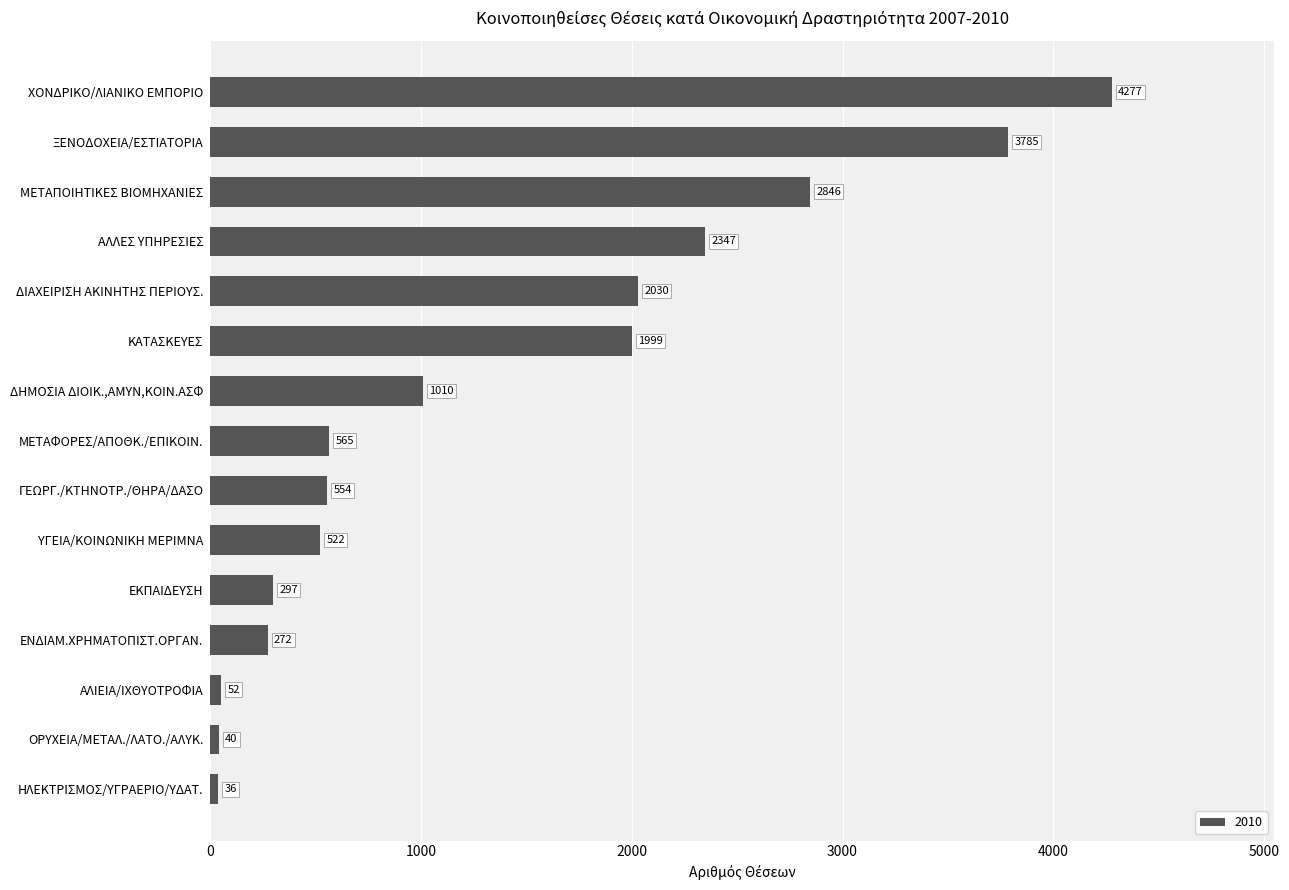

Reading top to bottom, what are all the values shown in this chart?

ΧΟΝΔΡΙΚΟ/ΛΙΑΝΙΚΟ ΕΜΠΟΡΙΟ=4277	ΞΕΝΟΔΟΧΕΙΑ/ΕΣΤΙΑΤΟΡΙΑ=3785	ΜΕΤΑΠΟΙΗΤΙΚΕΣ ΒΙΟΜΗΧΑΝΙΕΣ=2846	ΑΛΛΕΣ ΥΠΗΡΕΣΙΕΣ=2347	ΔΙΑΧΕΙΡΙΣΗ ΑΚΙΝΗΤΗΣ ΠΕΡΙΟΥΣ.=2030	ΚΑΤΑΣΚΕΥΕΣ=1999	ΔΗΜΟΣΙΑ ΔΙΟΙΚ.,ΑΜΥΝ,ΚΟΙΝ.ΑΣΦ=1010	ΜΕΤΑΦΟΡΕΣ/ΑΠΟΘΚ./ΕΠΙΚΟΙΝ.=565	ΓΕΩΡΓ./ΚΤΗΝΟΤΡ./ΘΗΡΑ/ΔΑΣΟ=554	ΥΓΕΙΑ/ΚΟΙΝΩΝΙΚΗ ΜΕΡΙΜΝΑ=522	ΕΚΠΑΙΔΕΥΣΗ=297	ΕΝΔΙΑΜ.ΧΡΗΜΑΤΟΠΙΣΤ.ΟΡΓΑΝ.=272	ΑΛΙΕΙΑ/ΙΧΘΥΟΤΡΟΦΙΑ=52	ΟΡΥΧΕΙΑ/ΜΕΤΑΛ./ΛΑΤΟ./ΑΛΥΚ.=40	ΗΛΕΚΤΡΙΣΜΟΣ/ΥΓΡΑΕΡΙΟ/ΥΔΑΤ.=36